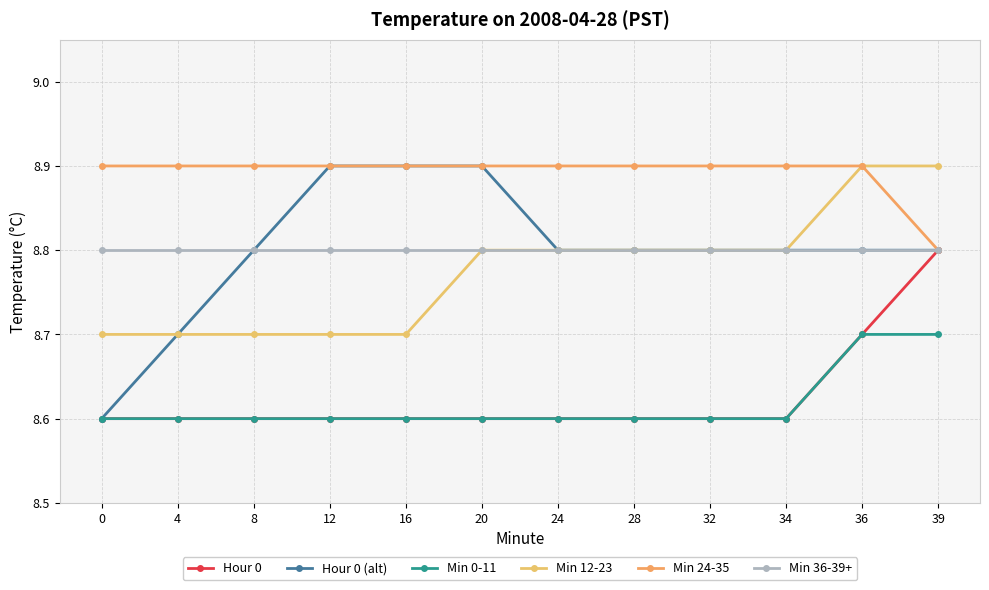

What is the total value across all series at 8?

52.4